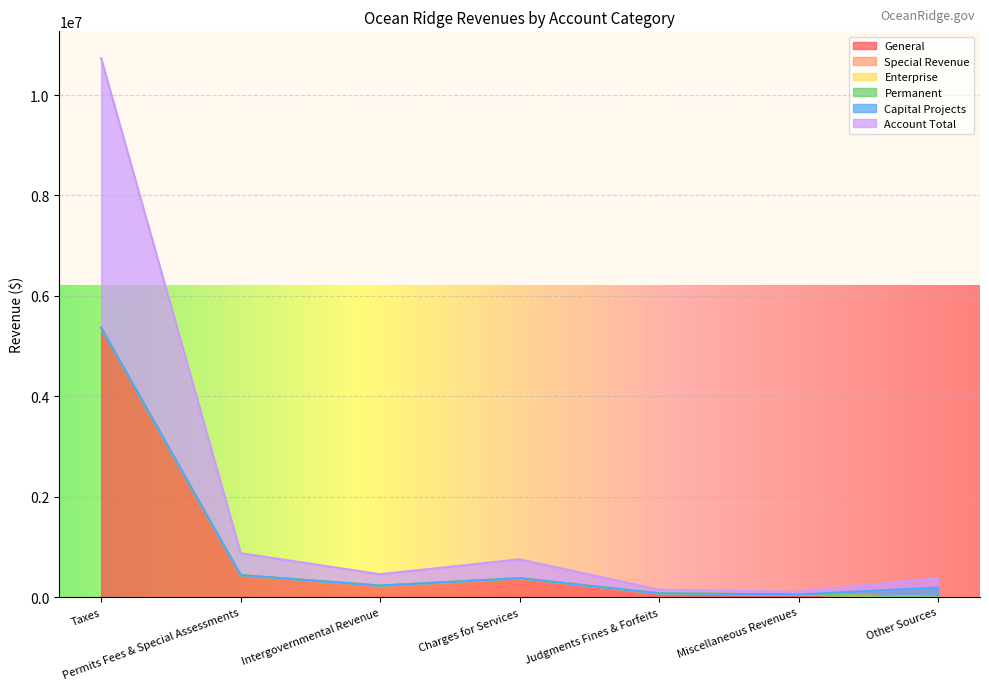

What is the label of the 5th point from the left?

Judgments Fines & Forfeits